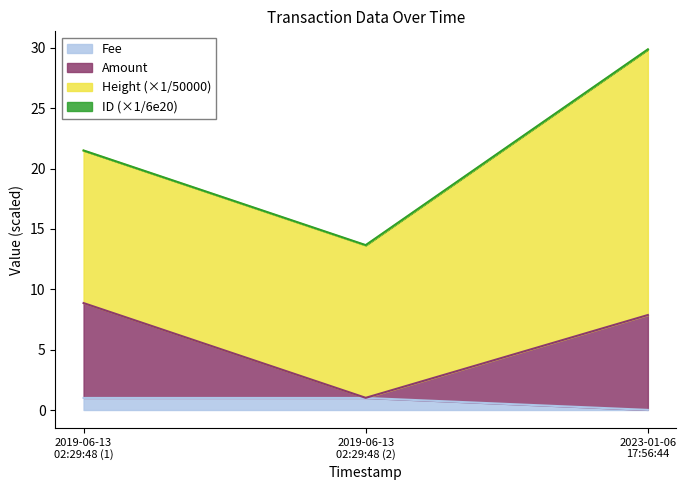

How many data points in Fee are less than 1?

1